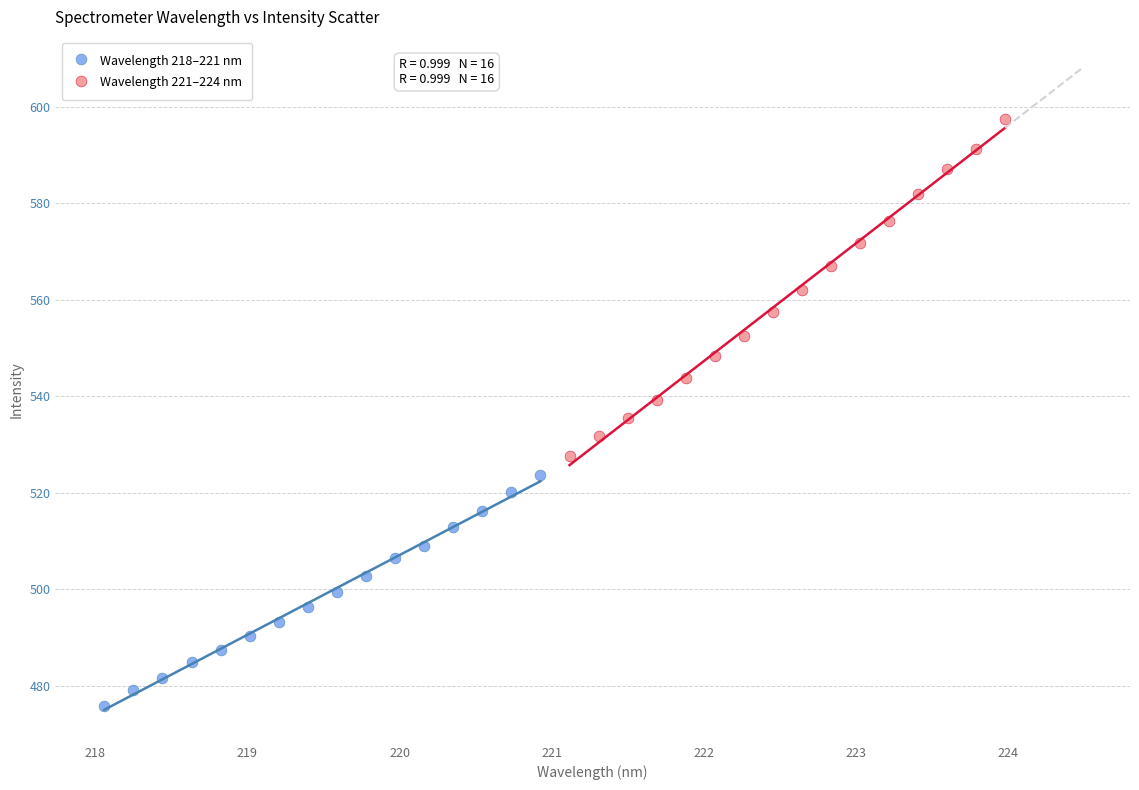

Which series has the largest Y range (max minus min)?

Wavelength 221–224 nm